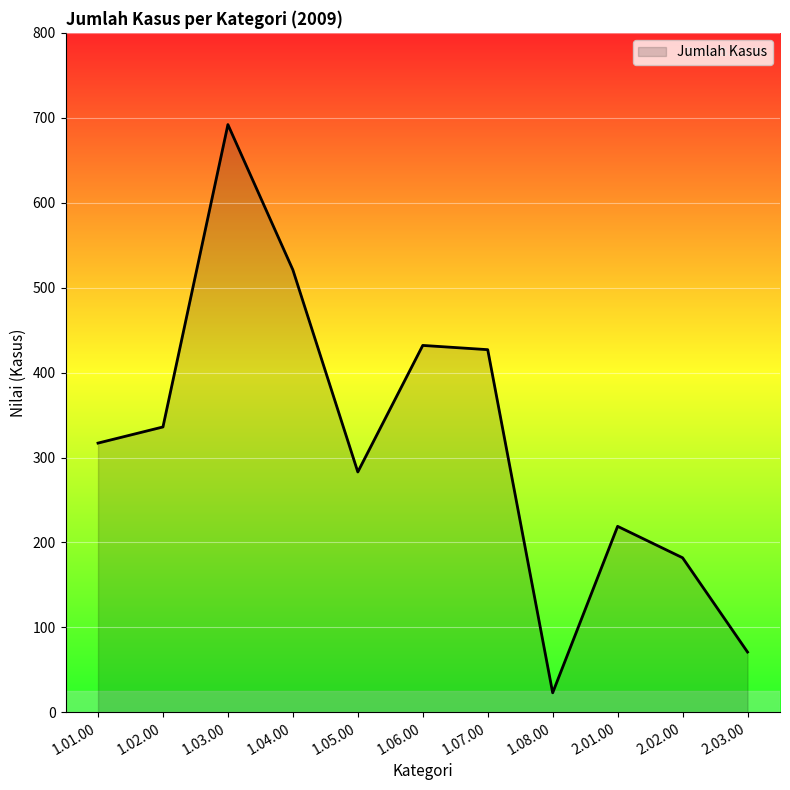

Where is the data nearest to the value 357?

1.02.00